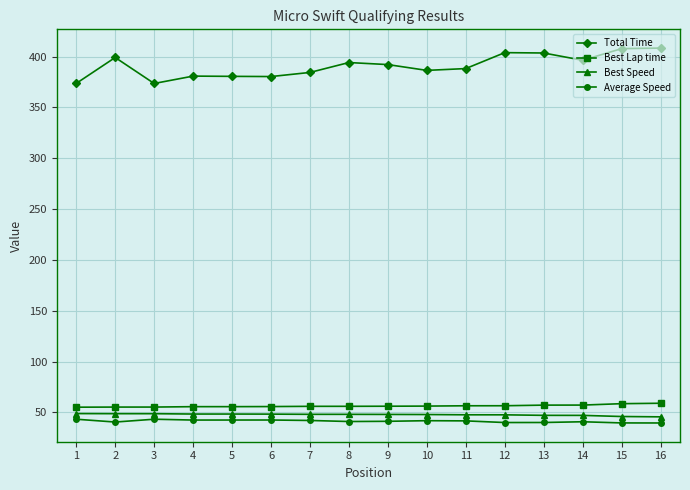

True or false: Best Lap time and Best Speed intersect in this chart.

False